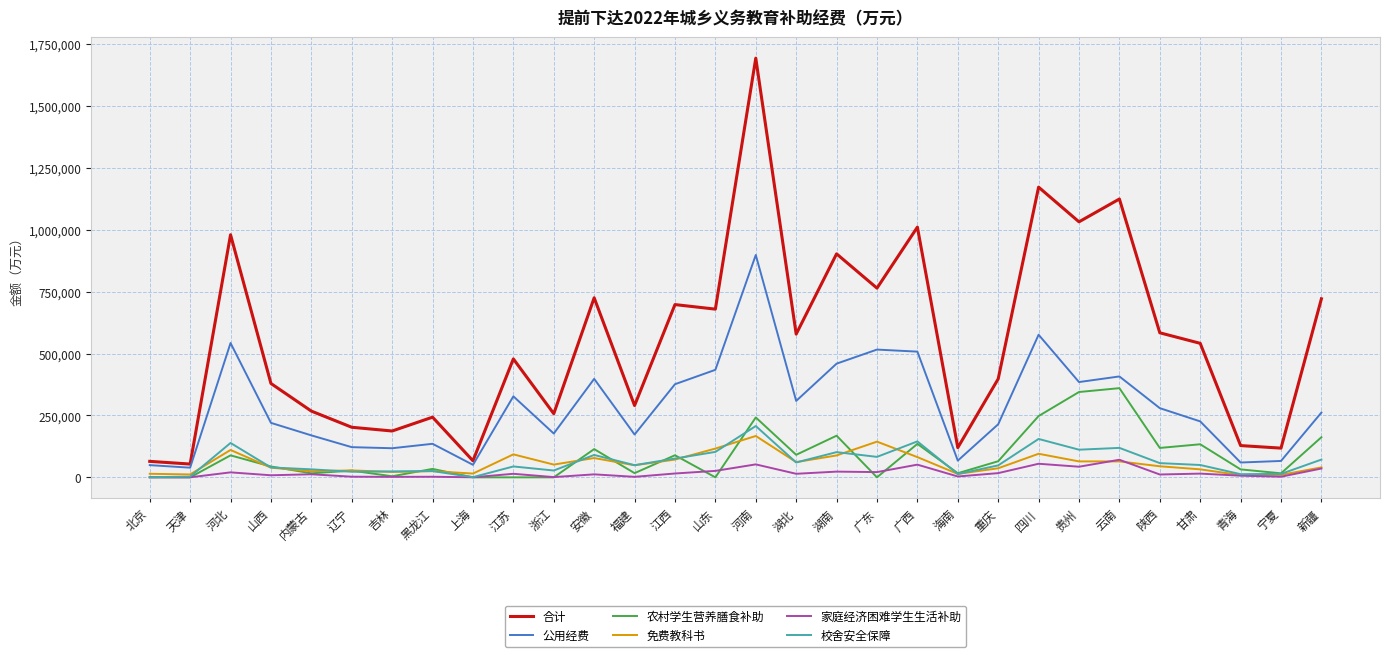

At which label does 农村学生营养膳食补助 first exceed 43864?

河北